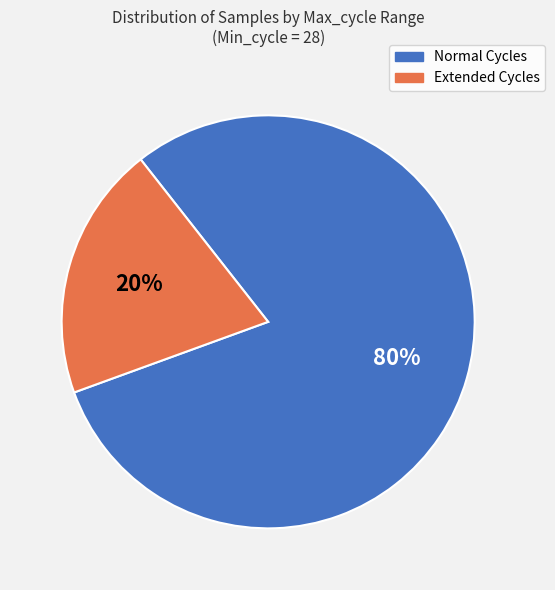

To the nearest percent, what is the difference between the largest and smallest slice percentages?

60%